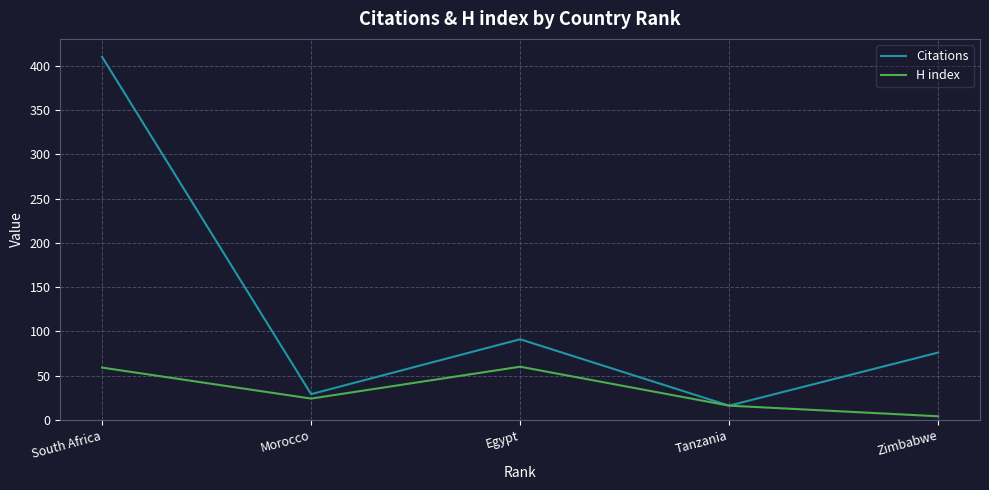

Is the value of H index at Egypt greater than the value of Citations at Egypt?

No